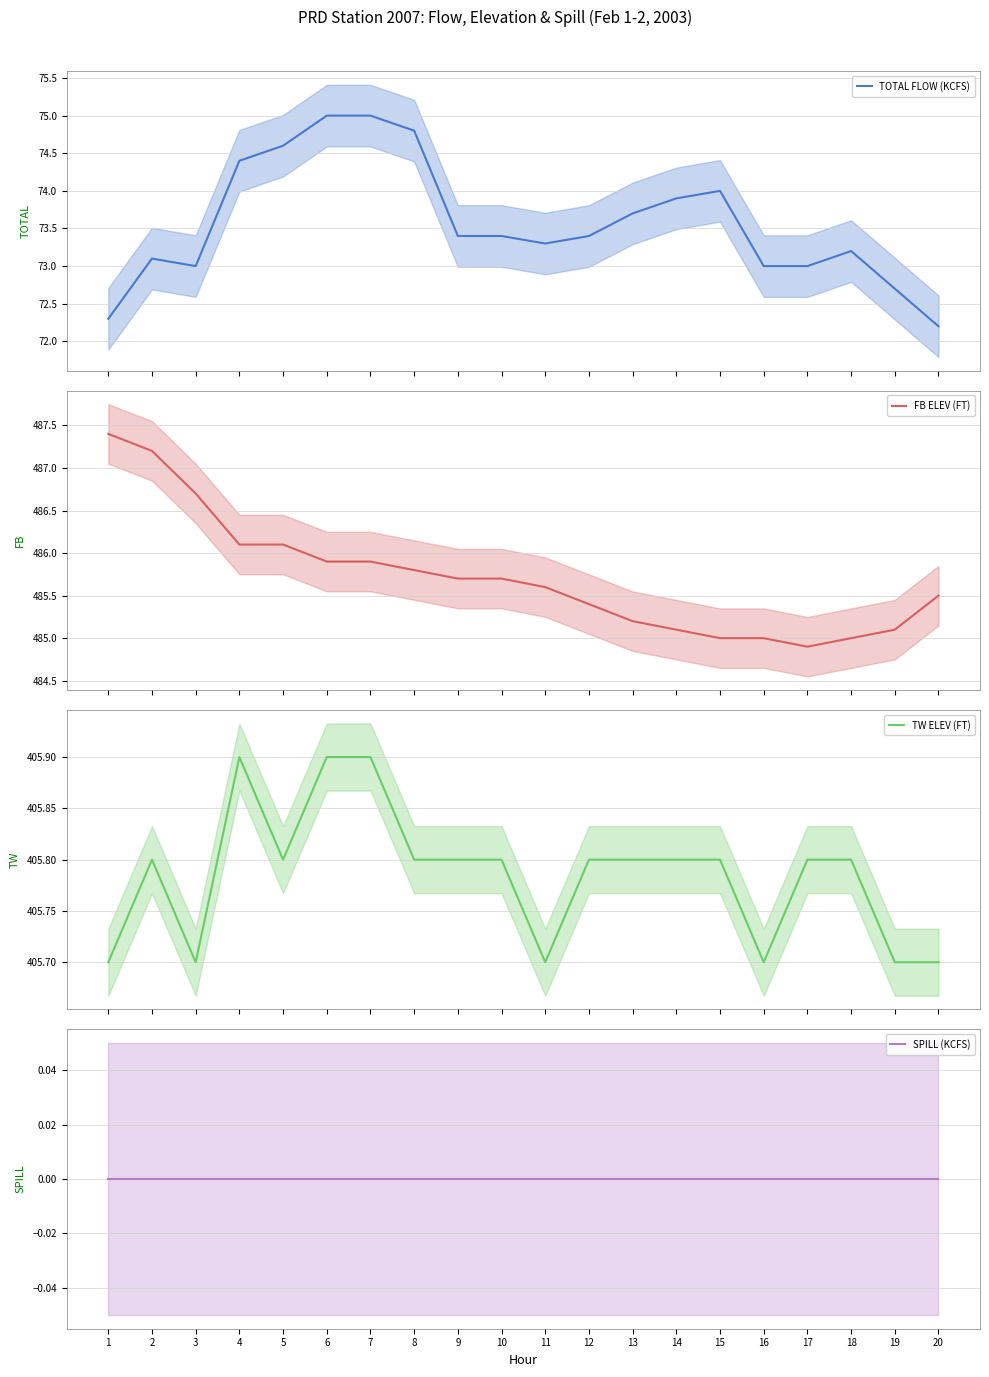

Reading left to right, what are all the values shown in this chart?

TOTAL FLOW (KCFS): 72.3	73.1	73.0	74.4	74.6	75.0	75.0	74.8	73.4	73.4	73.3	73.4	73.7	73.9	74.0	73.0	73.0	73.2	72.7	72.2
FB ELEV (FT): 487.4	487.2	486.7	486.1	486.1	485.9	485.9	485.8	485.7	485.7	485.6	485.4	485.2	485.1	485.0	485.0	484.9	485.0	485.1	485.5
TW ELEV (FT): 405.7	405.8	405.7	405.9	405.8	405.9	405.9	405.8	405.8	405.8	405.7	405.8	405.8	405.8	405.8	405.7	405.8	405.8	405.7	405.7
SPILL (KCFS): 0.0	0.0	0.0	0.0	0.0	0.0	0.0	0.0	0.0	0.0	0.0	0.0	0.0	0.0	0.0	0.0	0.0	0.0	0.0	0.0